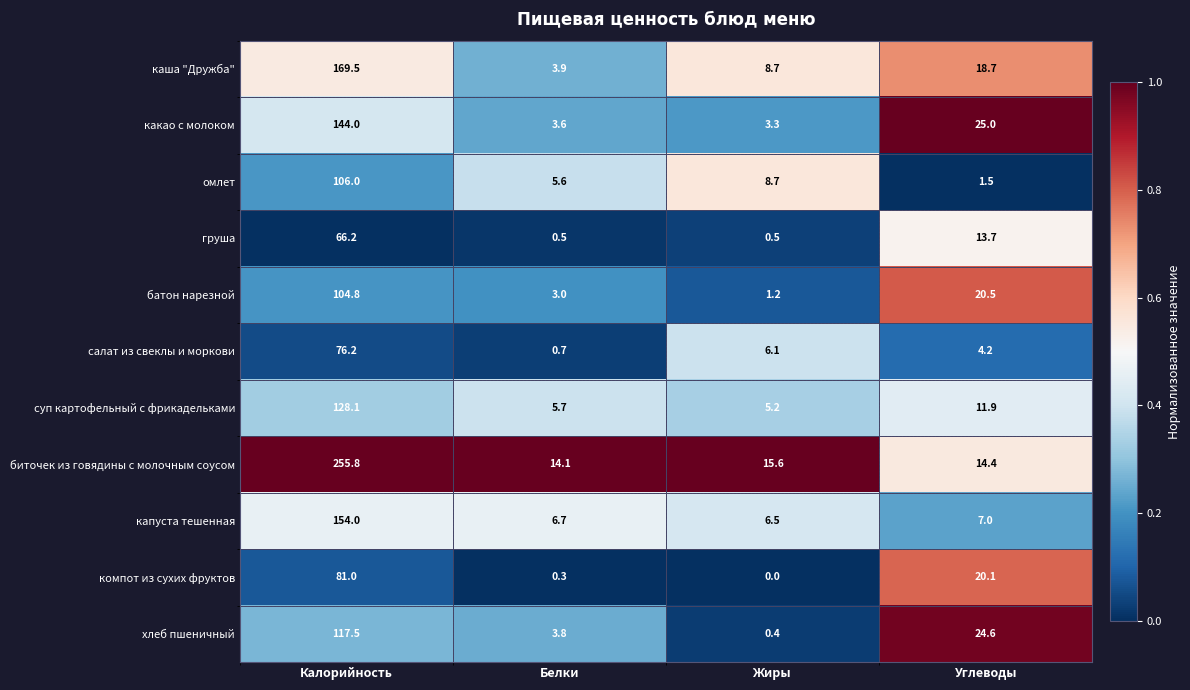

True or false: капуста тешенная has a value of 9.9 at Жиры.

False